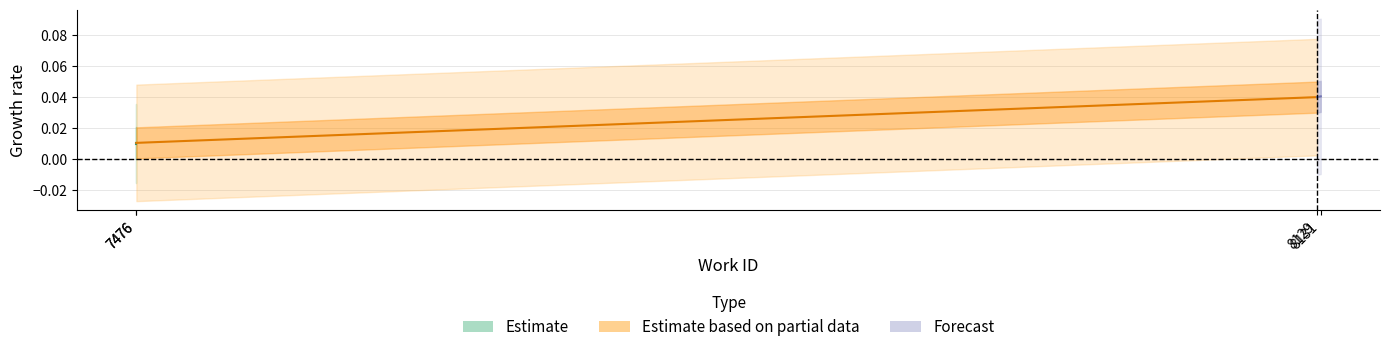

Rank the series by their maximum value, from highest to lowest.

Forecast, Estimate based on partial data, Estimate